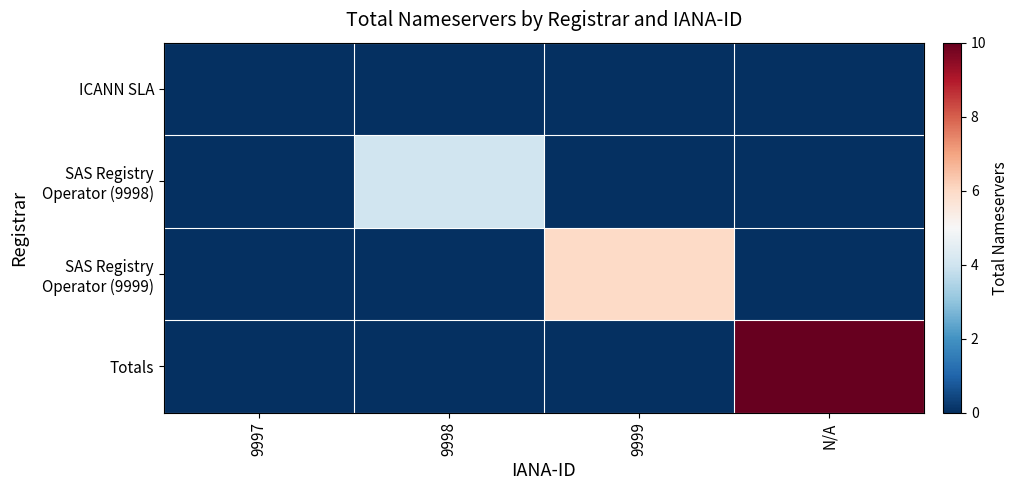

How many data points does each series have?

4